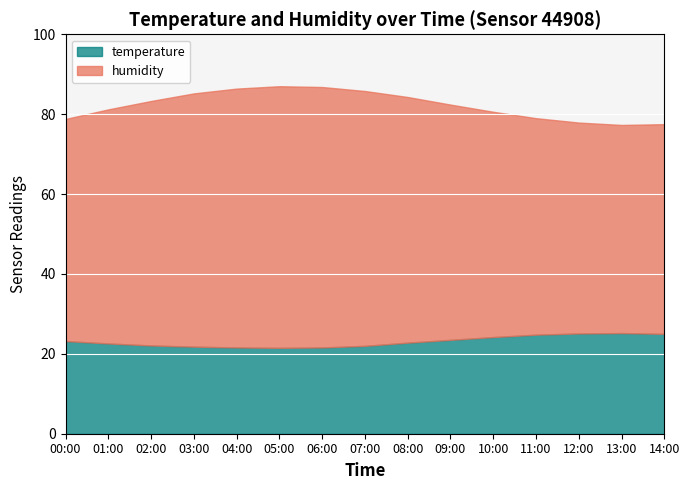

What is the value of the temperature point at the 14th from the left?

25.2